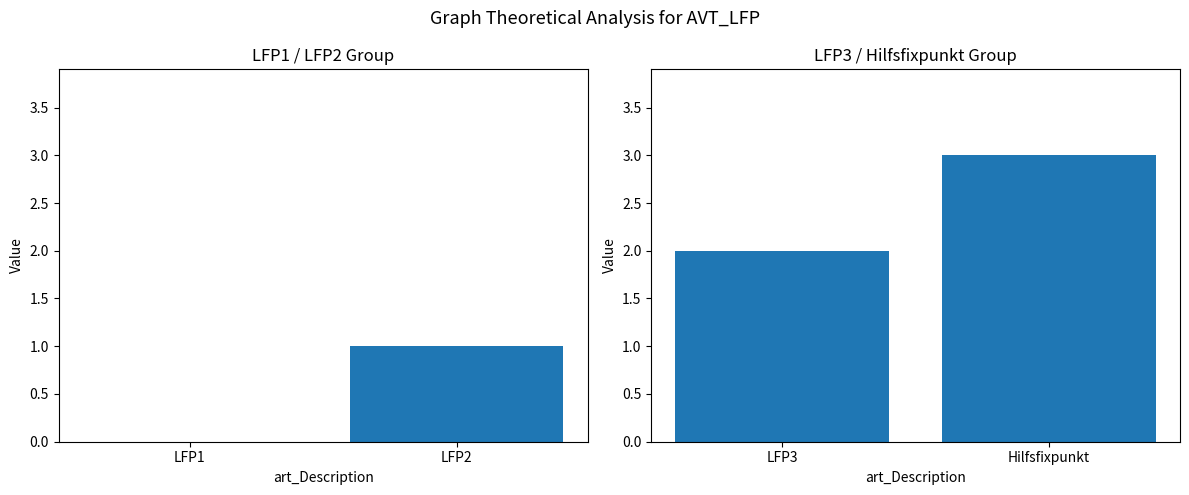

What is the value of the 2nd bar from the left?

3